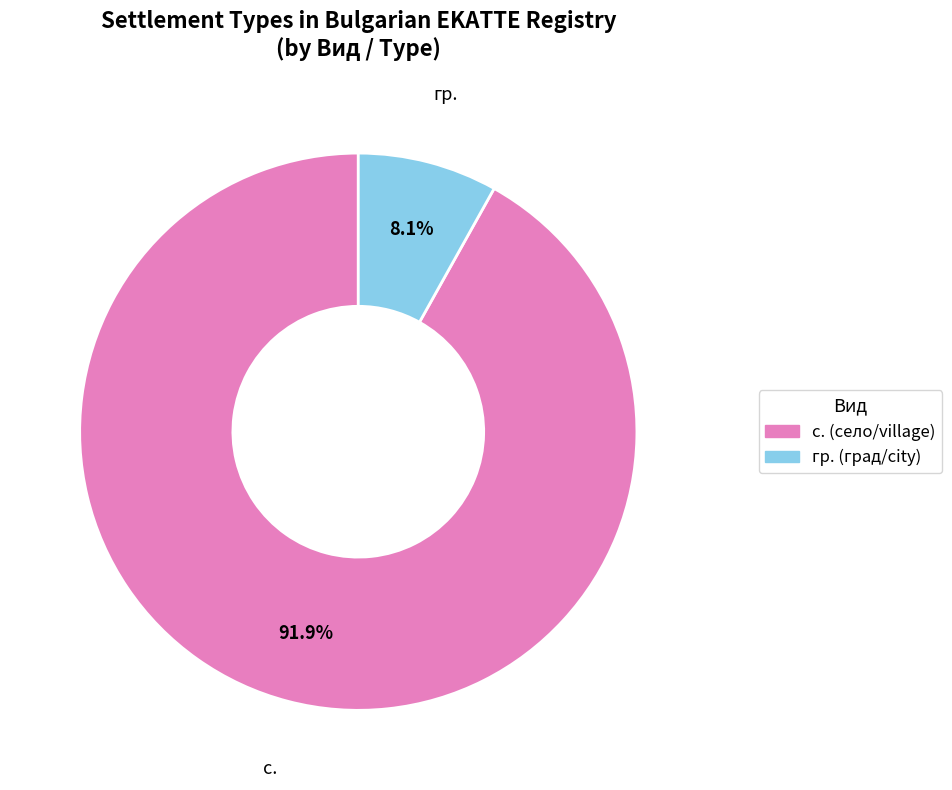

Does any single category account for the majority?

Yes